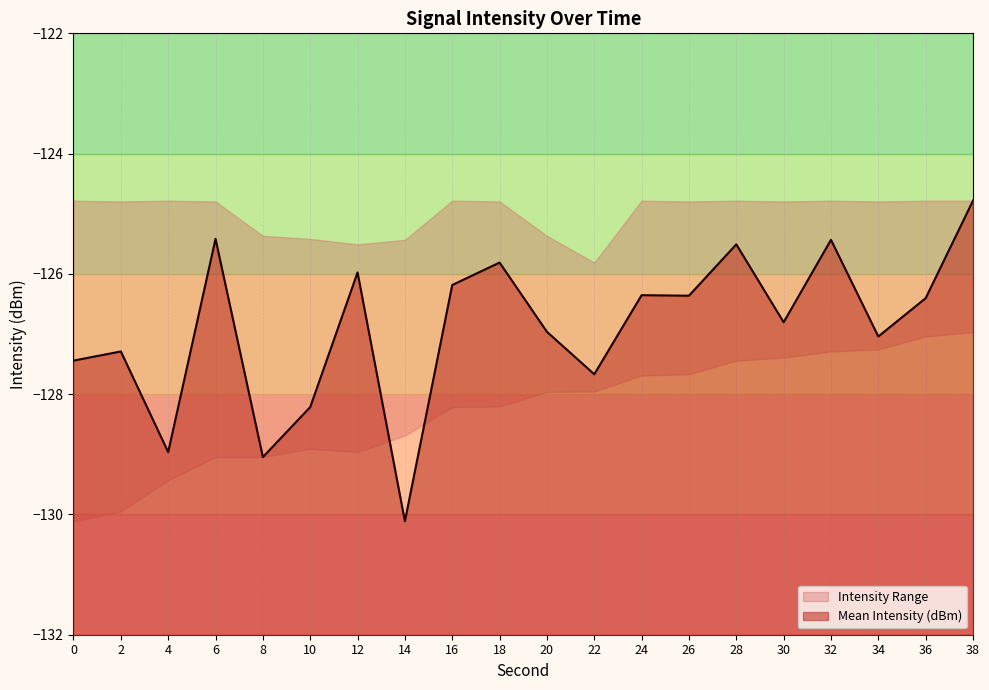

True or false: Mean Intensity (dBm) has a value of -125.8 at 18.

True